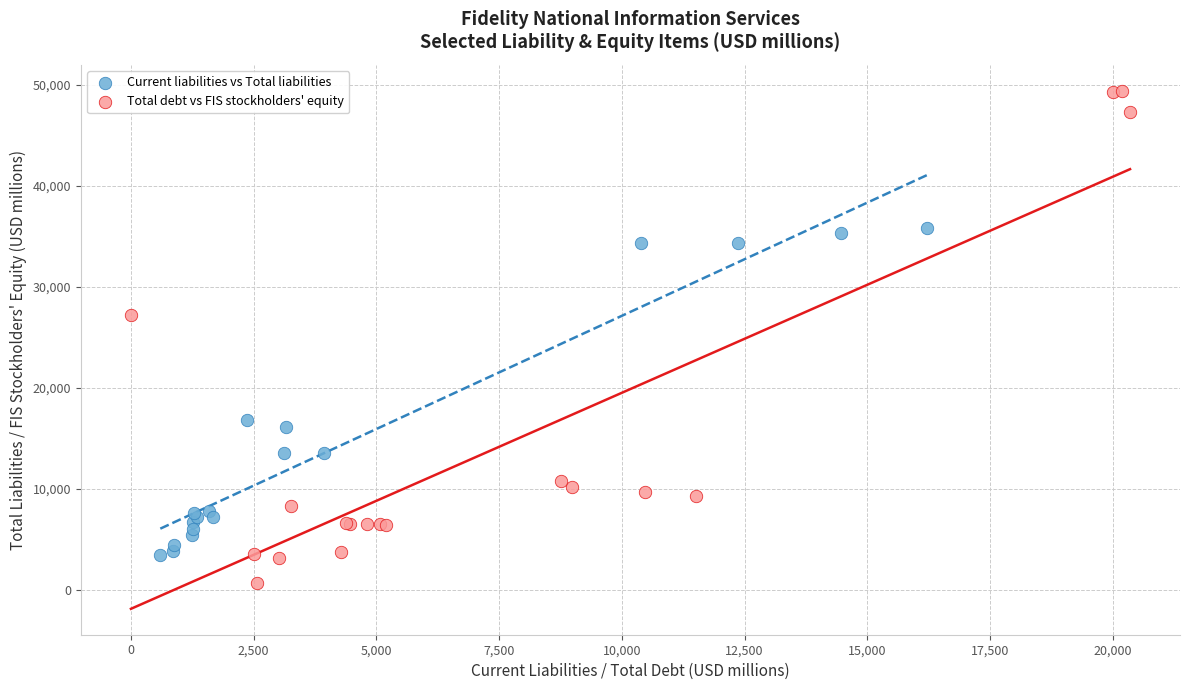

Which series reaches the minimum Y coordinate?

Total debt vs FIS stockholders' equity